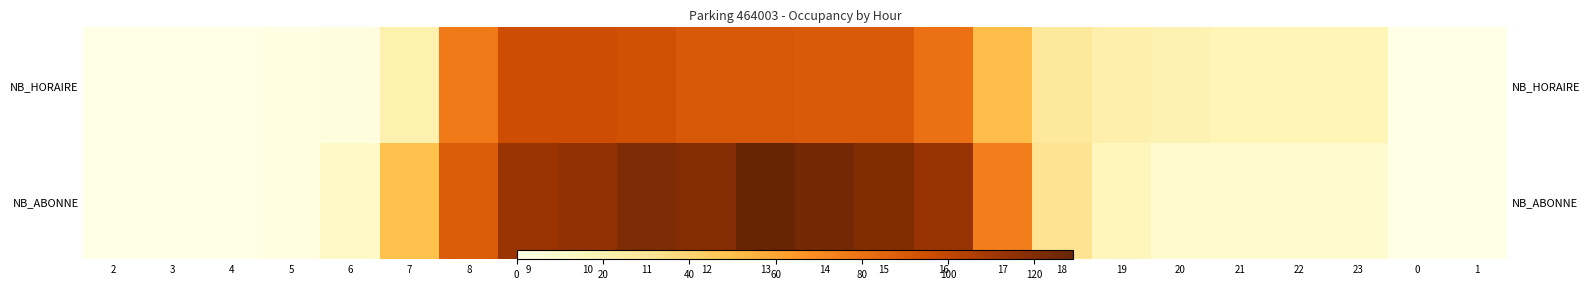

The value of NB_HORAIRE at 17 is 71. True or false?

False